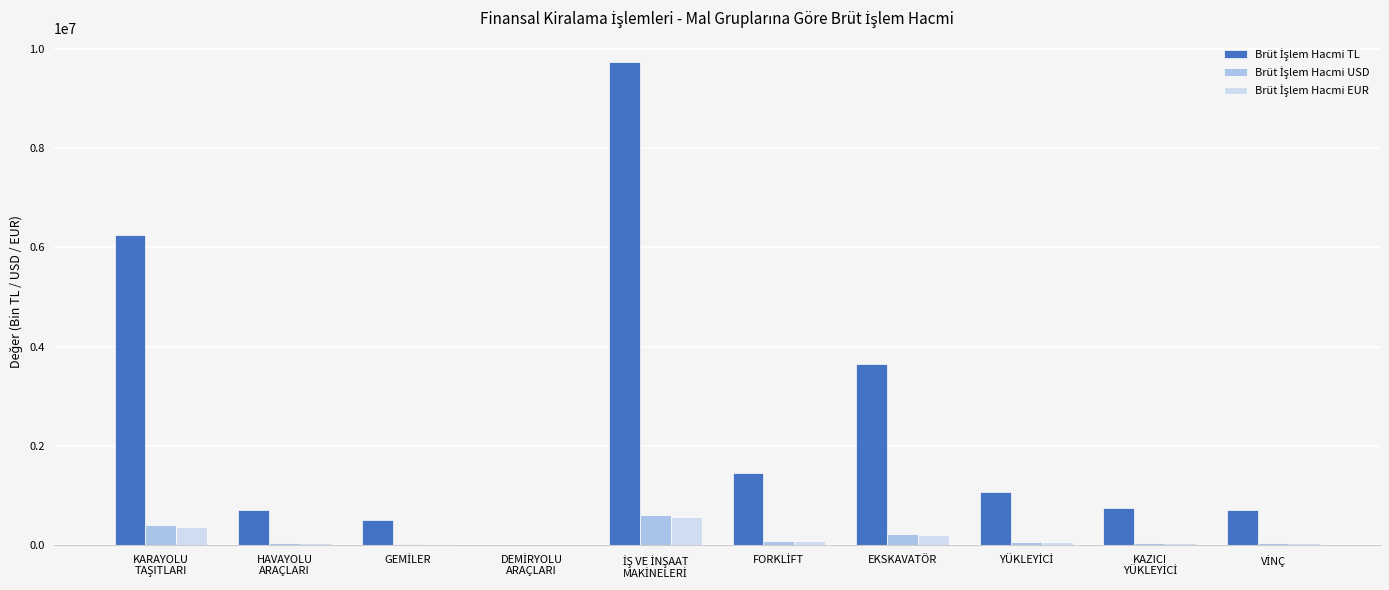

What is the total value across all series at EKSKAVATÖR?

4092488